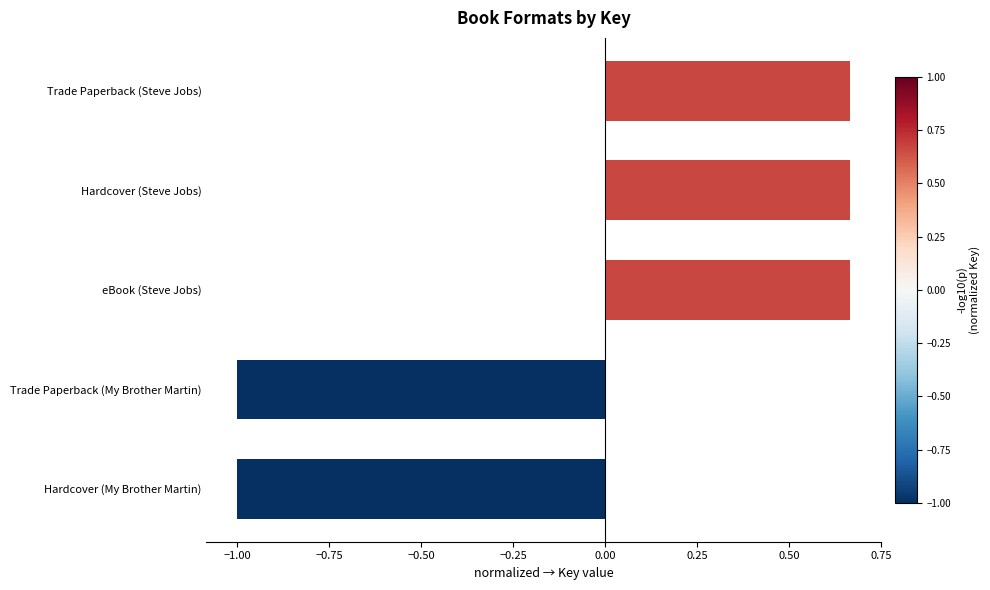

What is the label of the 4th bar from the top?

Trade Paperback (My Brother Martin)